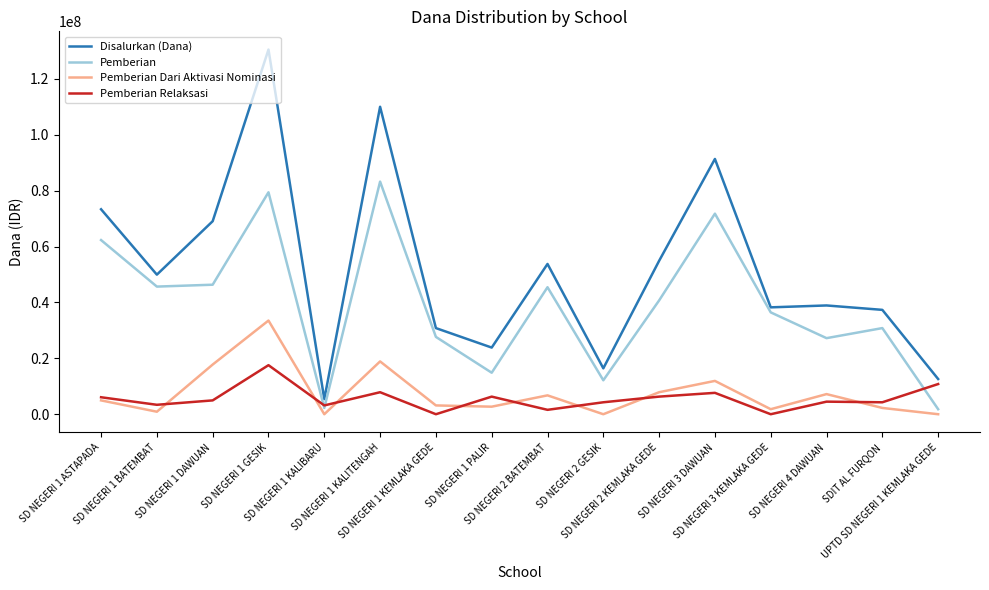

What is the difference between the Disalurkan (Dana) values at SD NEGERI 1 BATEMBAT and SD NEGERI 1 KALITENGAH?

60075000